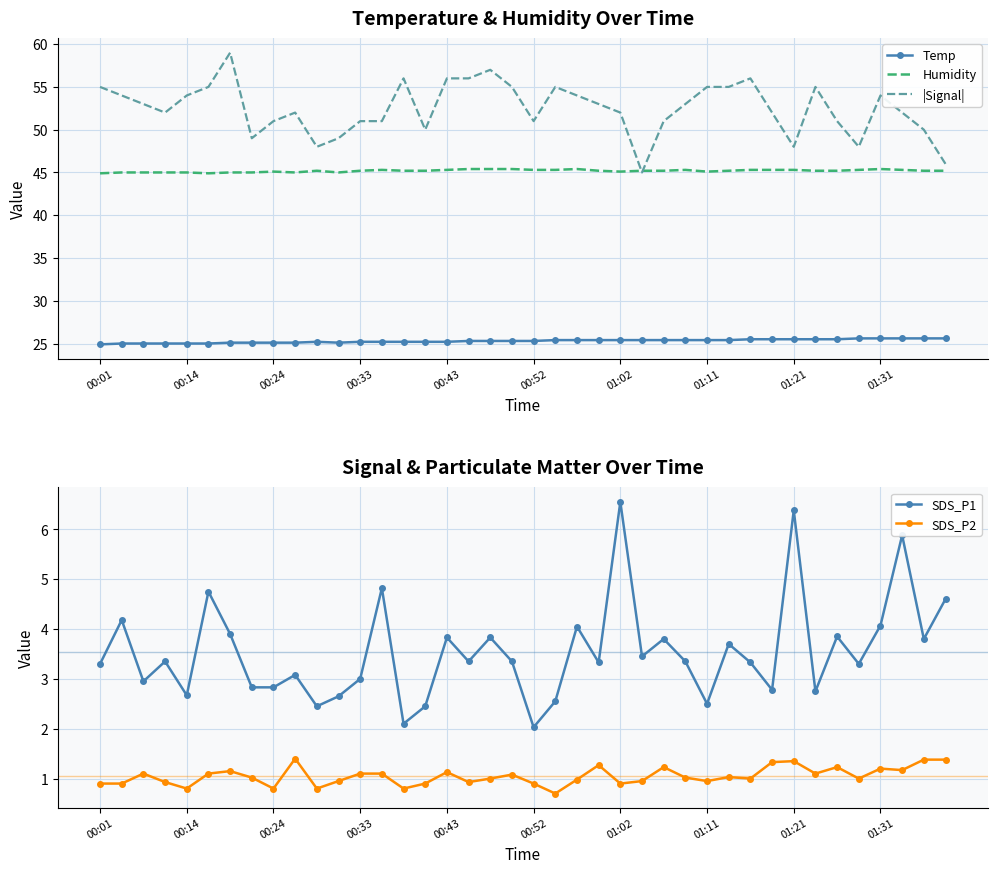

How many data points in Temp are less than 25?

1